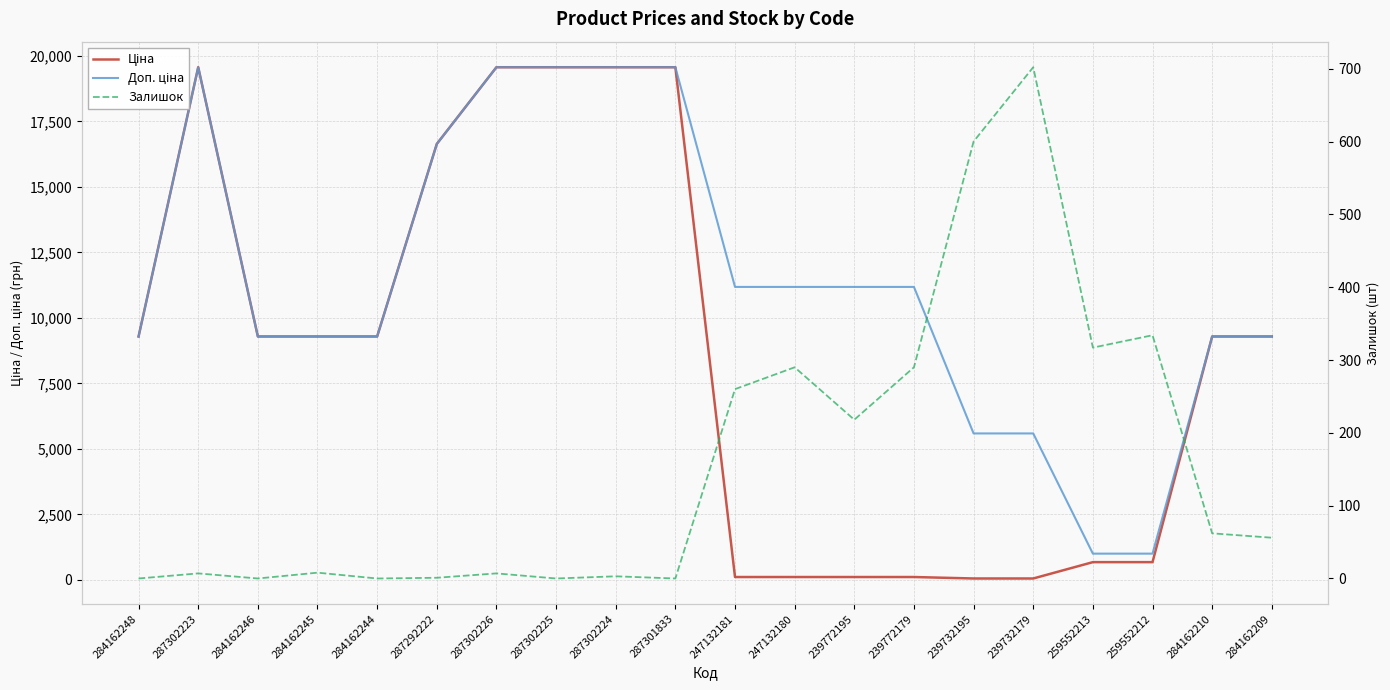

True or false: Доп. ціна and Ціна intersect in this chart.

False